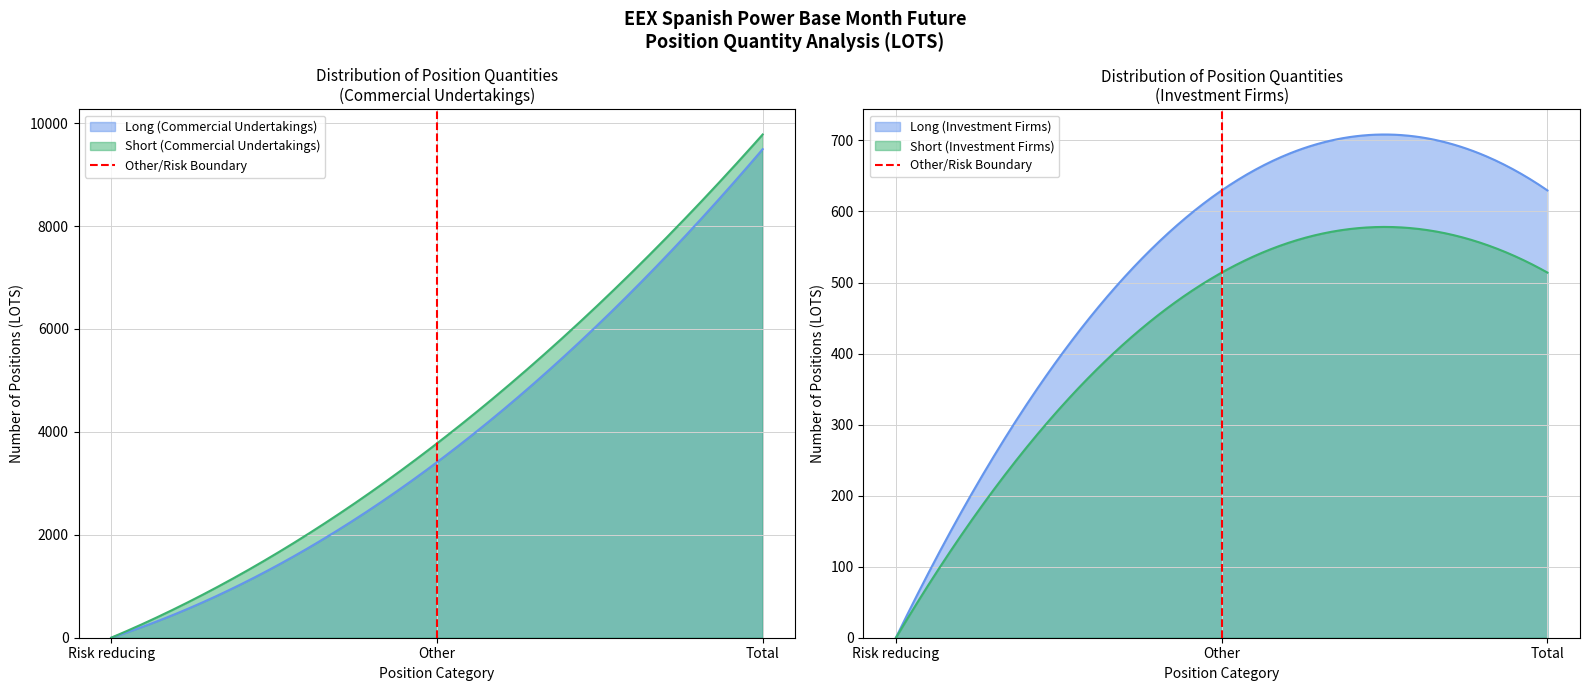

True or false: the data shows 0 at Risk reducing.

True